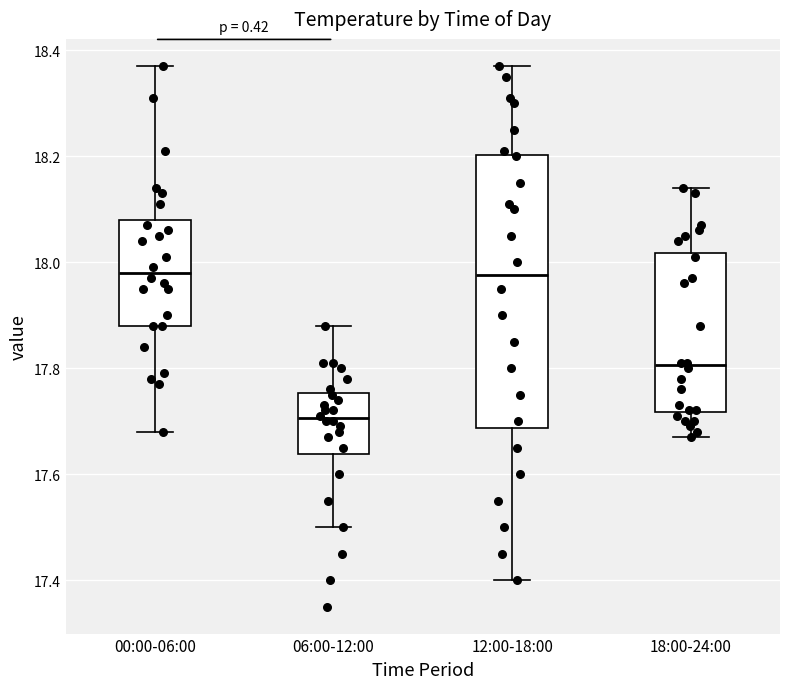

Reading left to right, read every box against the y-axis: the position of its median line, the range the box covers, and the ends of its whiskers. The values are not printed on the chart, so give them approximately, as read against the axis.

00:00-06:00: median 17.98, box 17.88 to 18.08, whiskers 17.68 to 18.38
06:00-12:00: median 17.70, box 17.64 to 17.76, whiskers 17.50 to 17.88
12:00-18:00: median 17.98, box 17.68 to 18.20, whiskers 17.40 to 18.38
18:00-24:00: median 17.80, box 17.72 to 18.02, whiskers 17.68 to 18.14